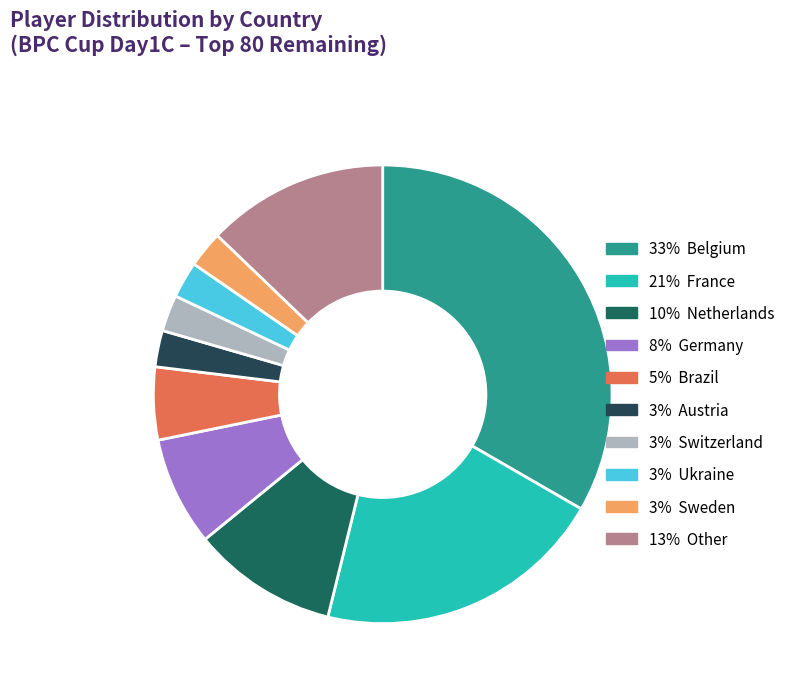

What is the largest slice in the pie chart?

Belgium